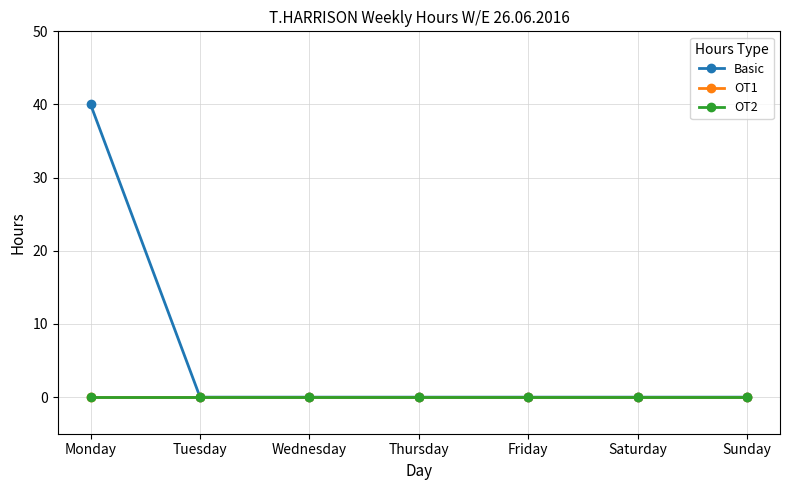

At which label is OT1 closest to 0?

Monday